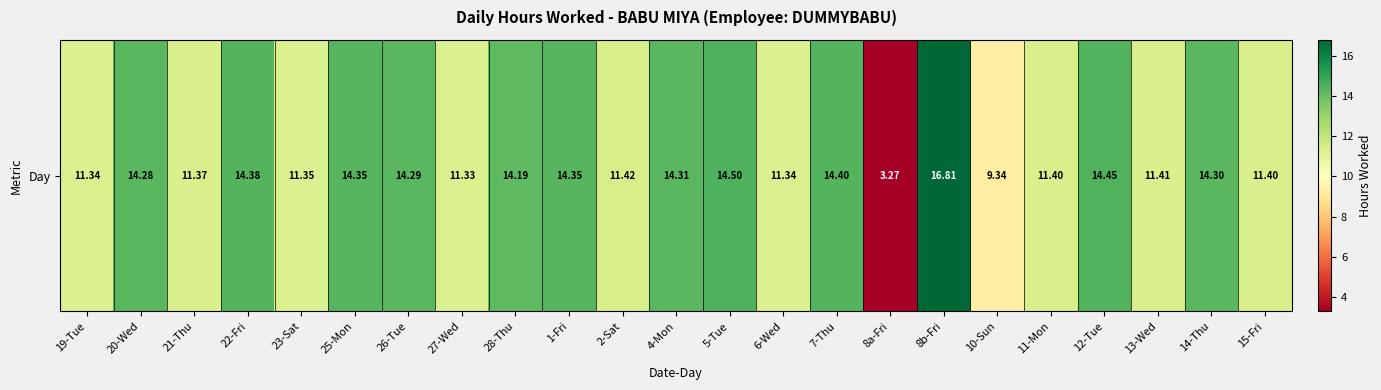

How many values are below 14?

11